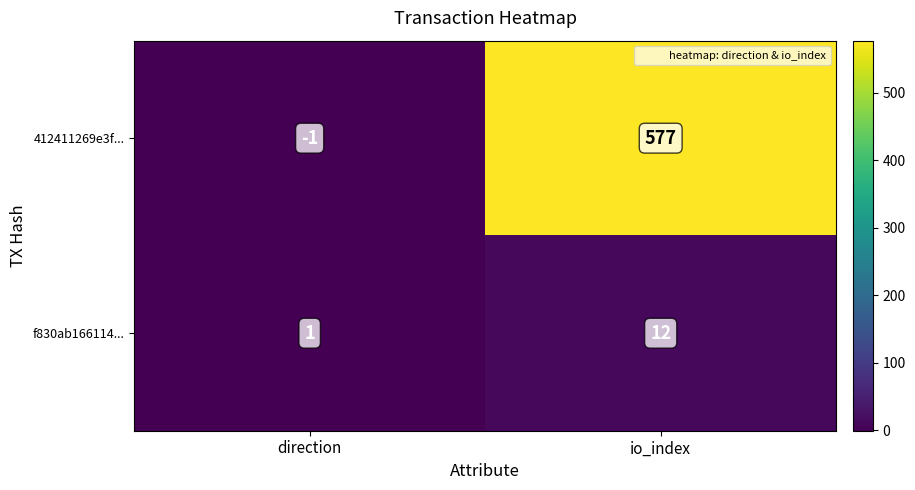

At which category does the chart reach its minimum across all series?

direction